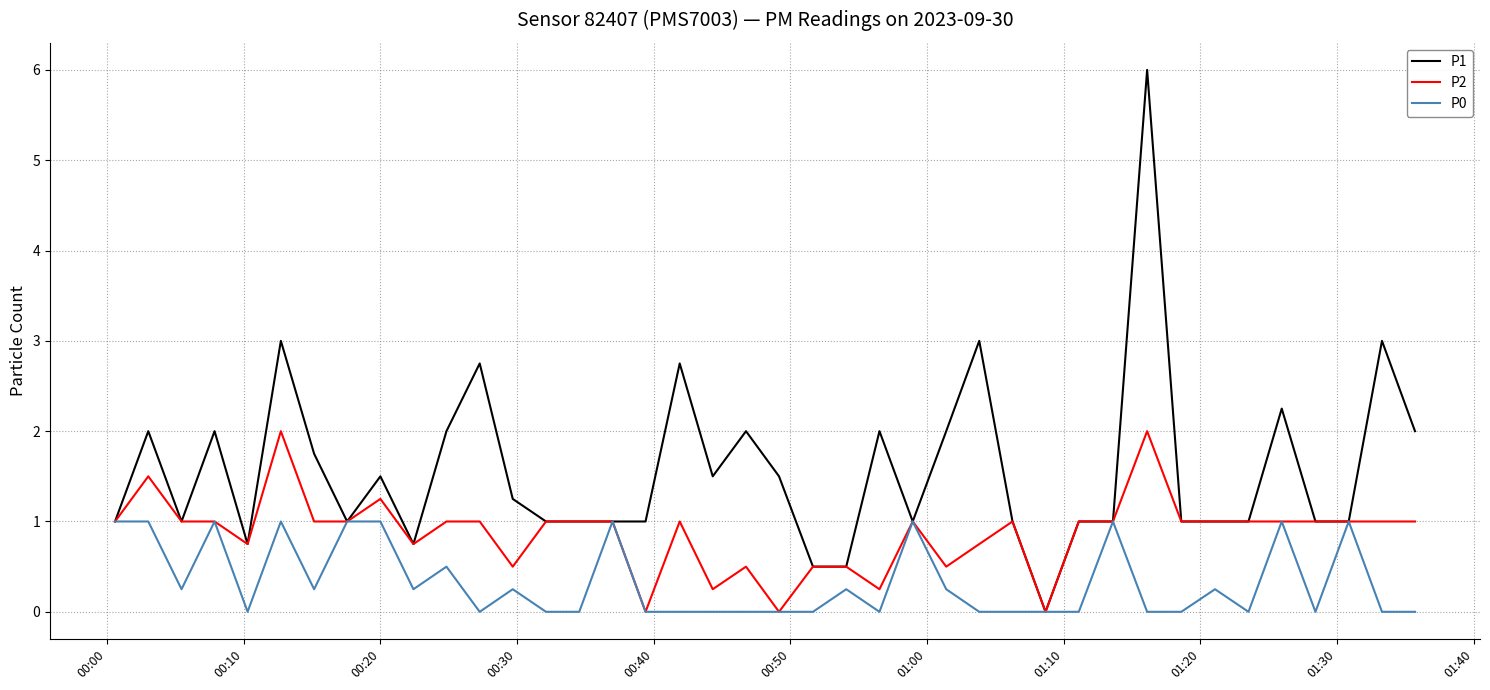

Which series has the largest range (max minus min)?

P1